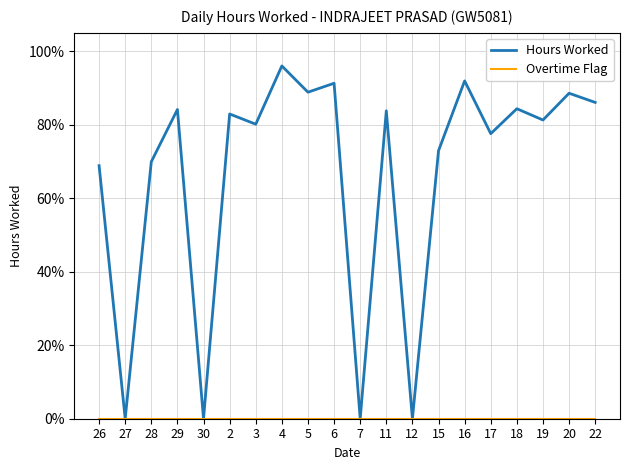

What is the total value across all series at 19?

81.3